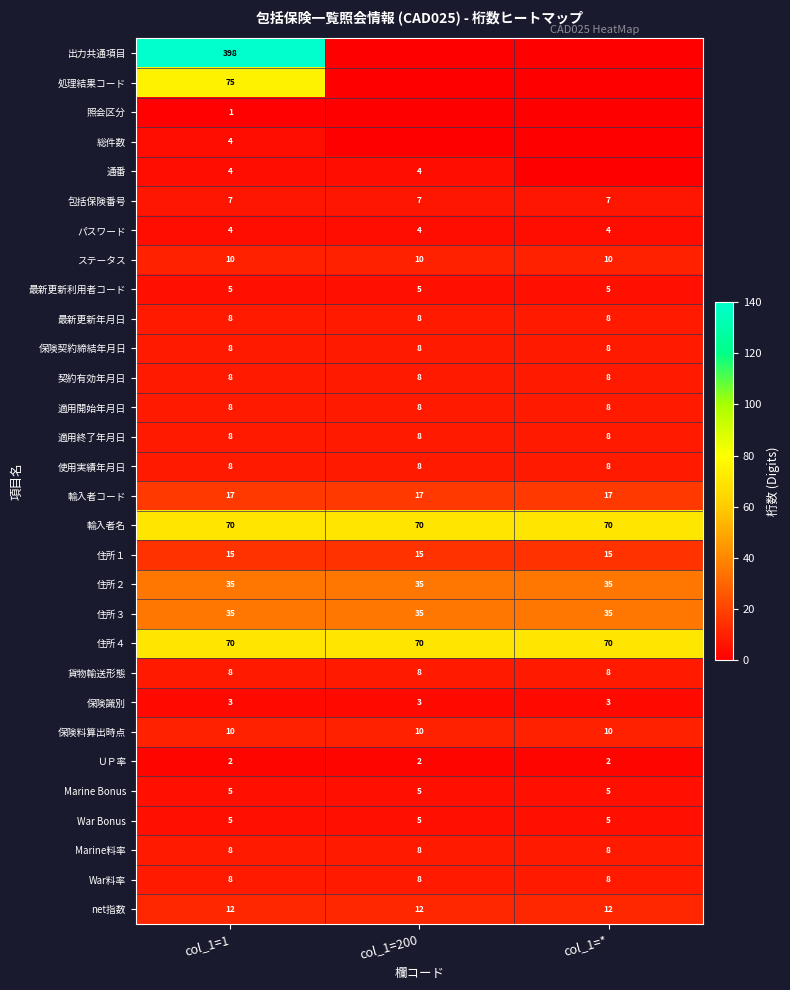

What is the maximum value for 契約有効年月日?

8